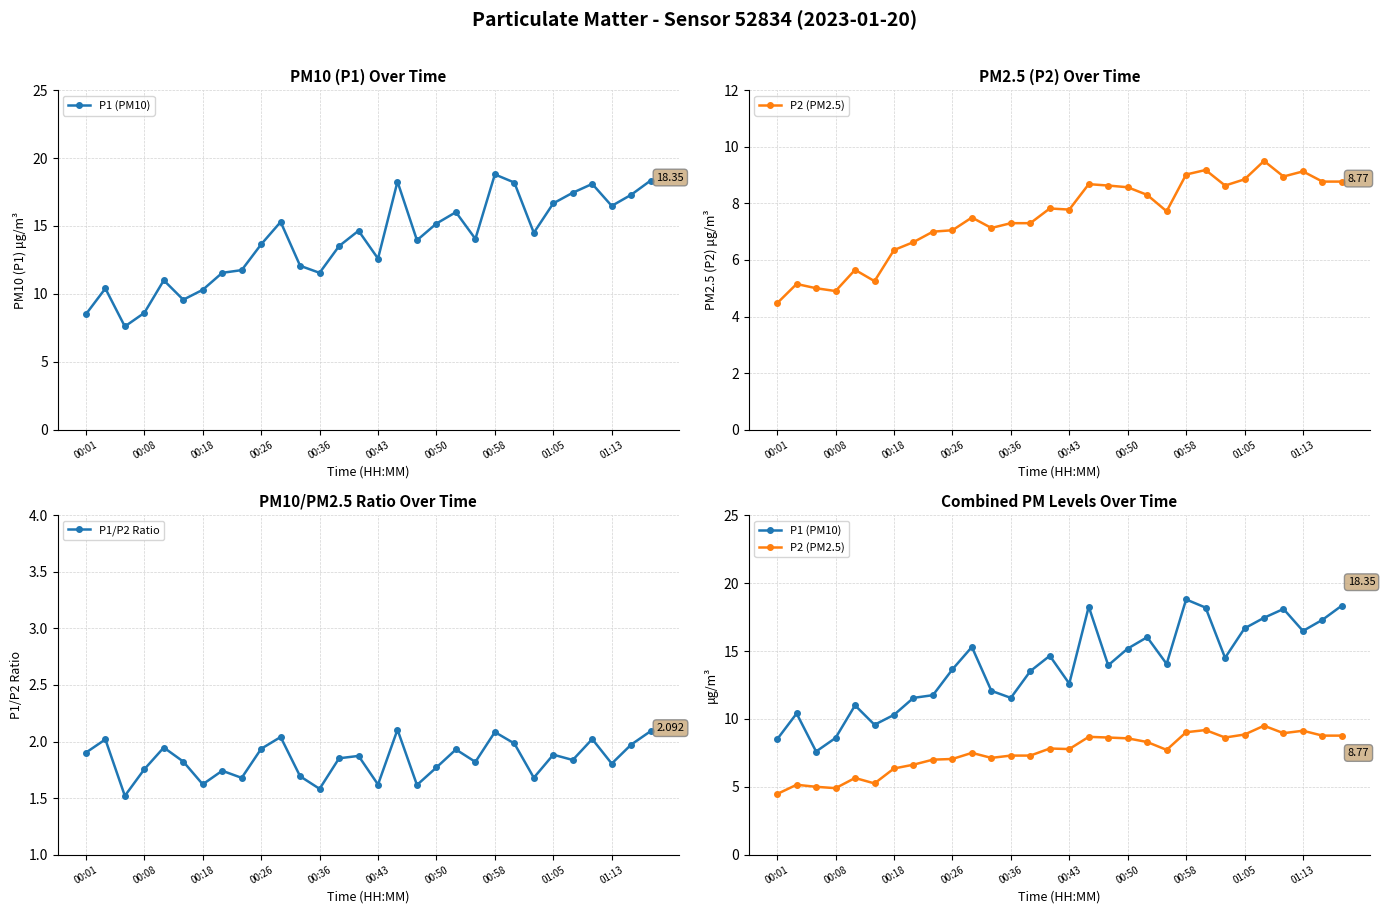

How many data points in P2 (PM2.5) are above 7?

21